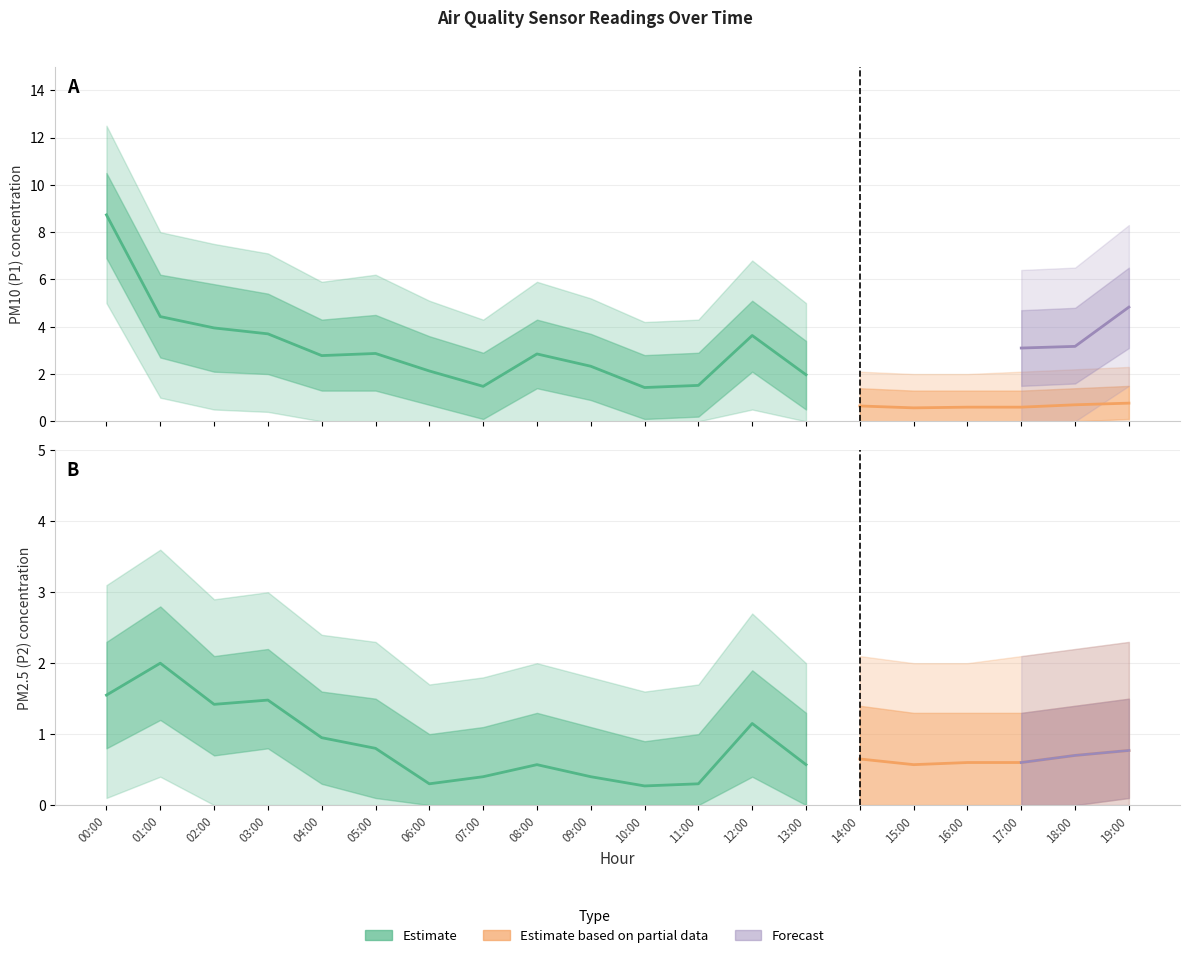

Which label corresponds to the largest value in the chart?

00:00